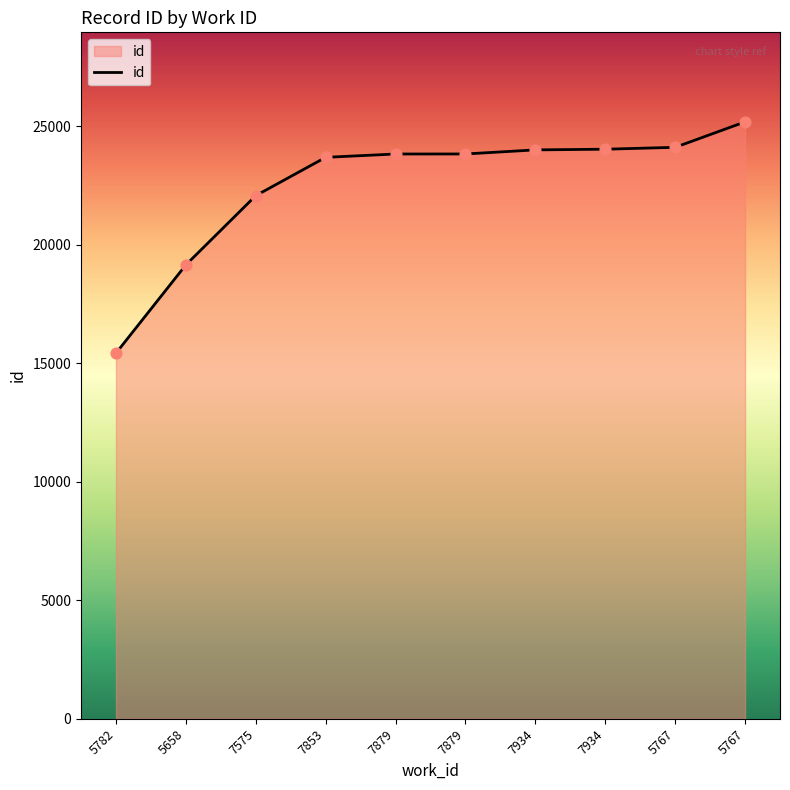

Between 7853 and 7575, which is larger?

7853